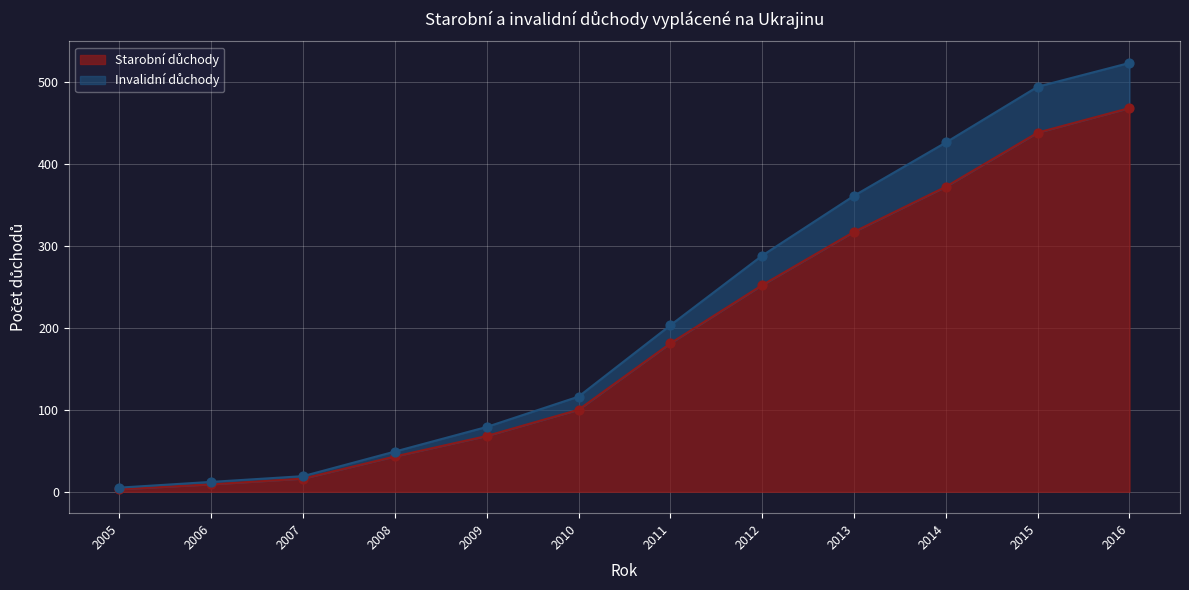

What are all the series names shown in the legend?

Starobní důchody, Invalidní důchody